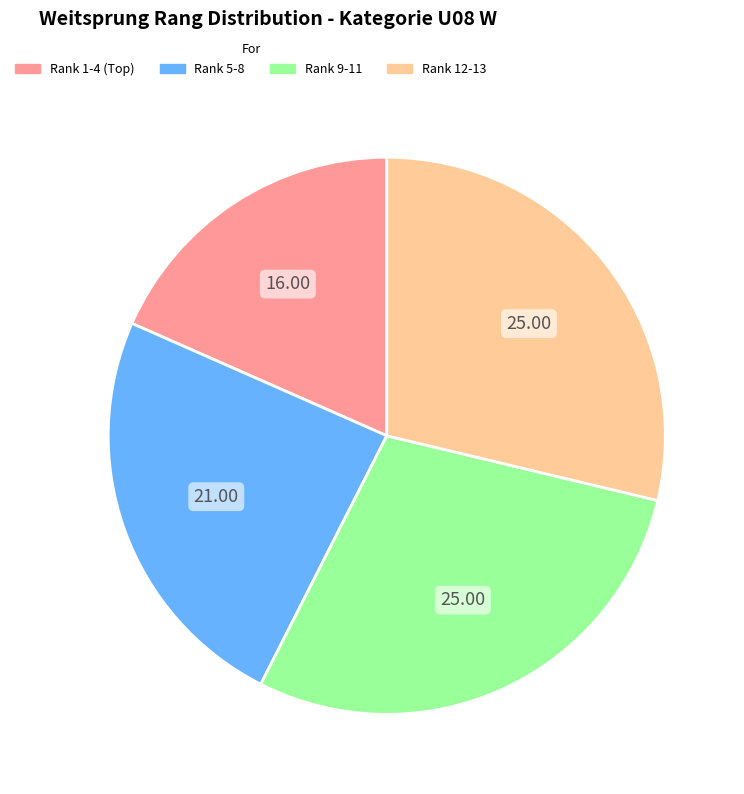

Is there a majority slice in this chart?

No